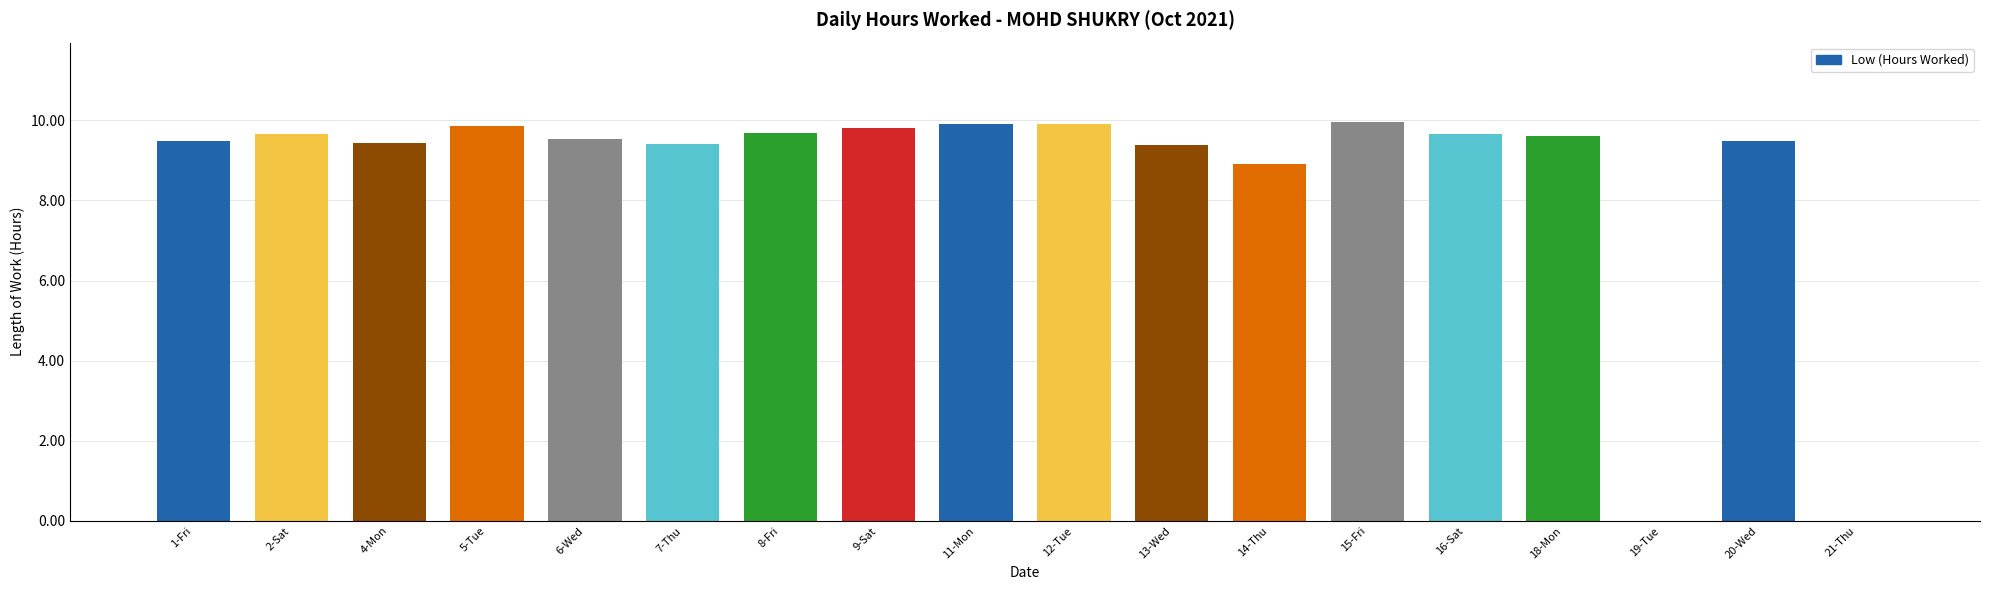

Which has a higher value, 6-Wed or 12-Tue?

12-Tue